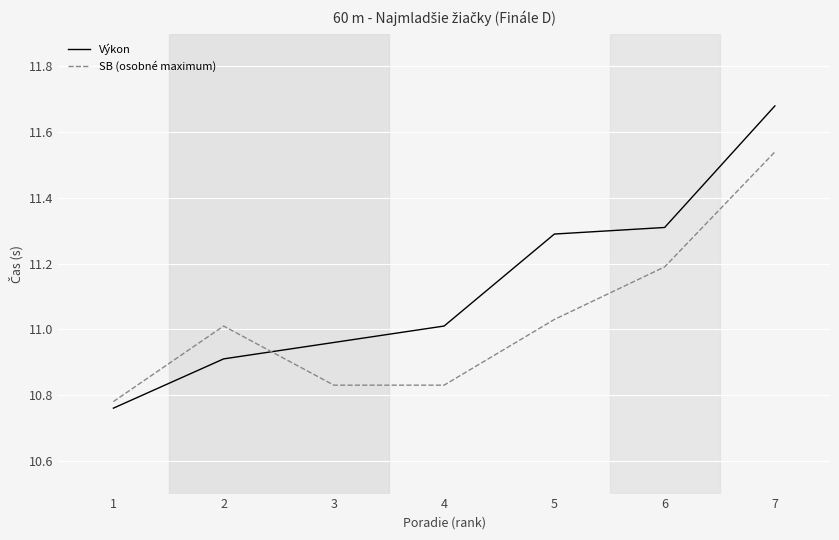

Read the Výkon value at 5.

11.3